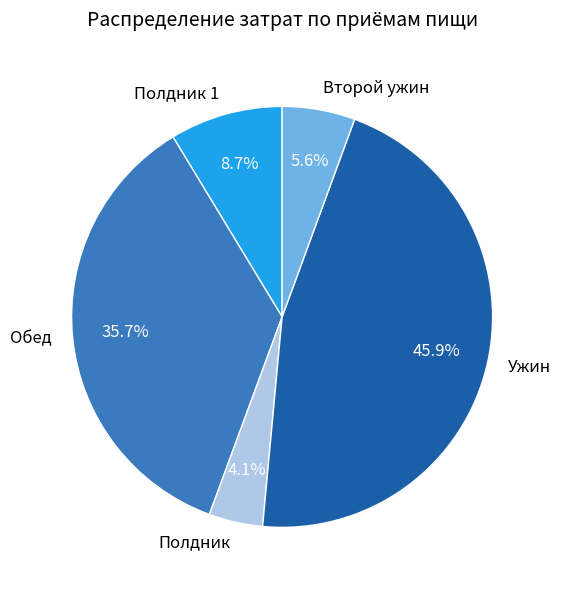

How many slices are in this pie chart?

5